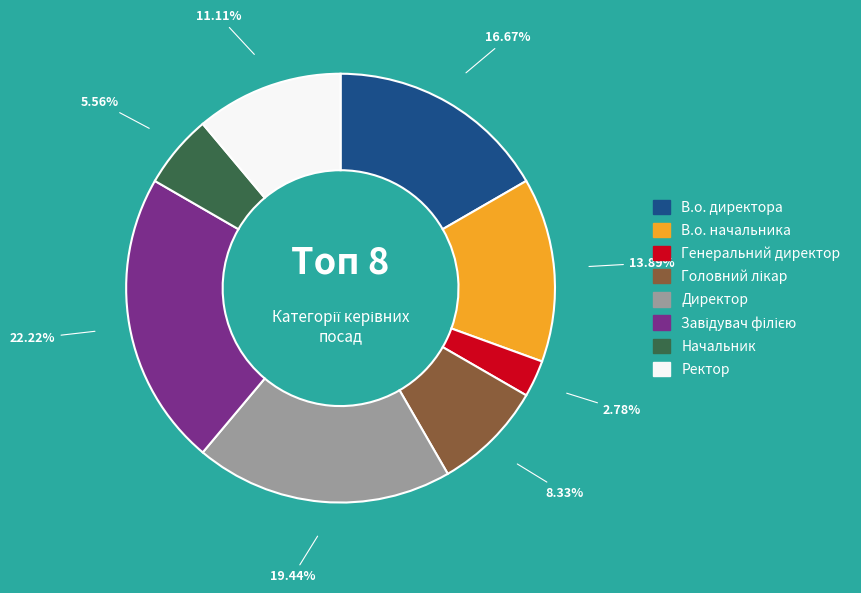

Combined, do Ректор and Директор account for over 50%?

No